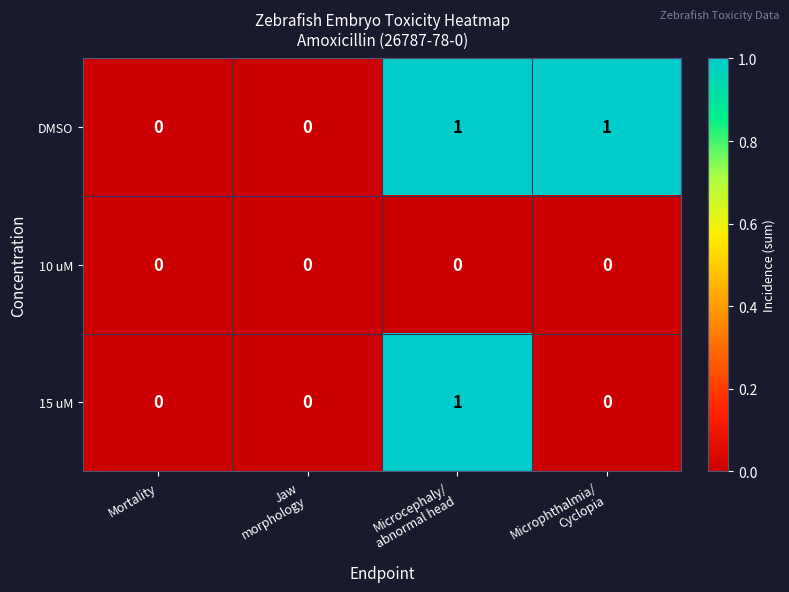

Rank the series by their average value, from lowest to highest.

10 uM, 15 uM, DMSO